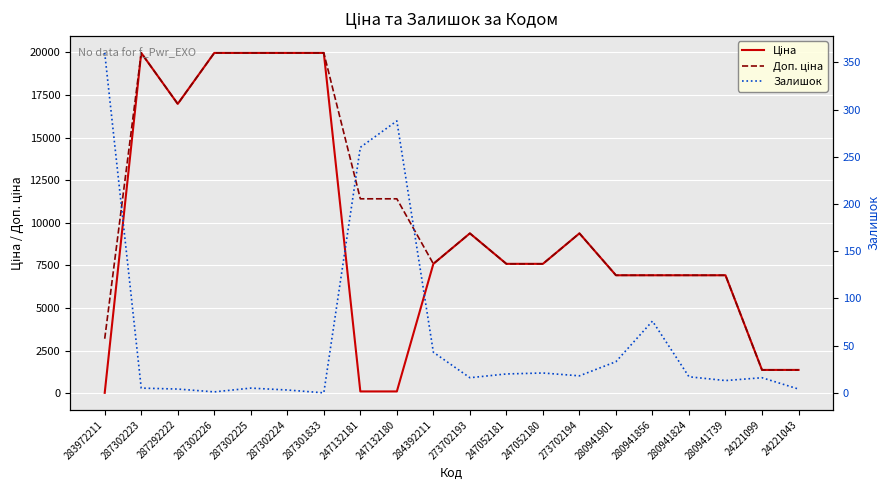

The Ціна series shows 1375.4 at 24221099. True or false?

True